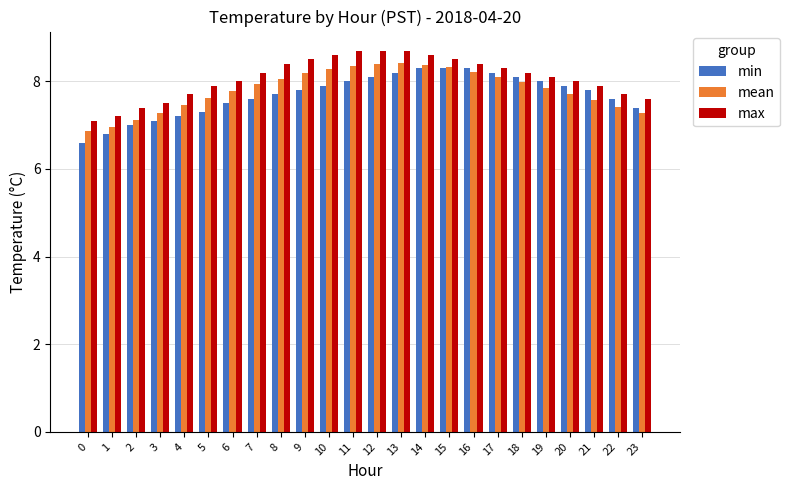

Is the value of min at 8 greater than the value of max at 16?

No